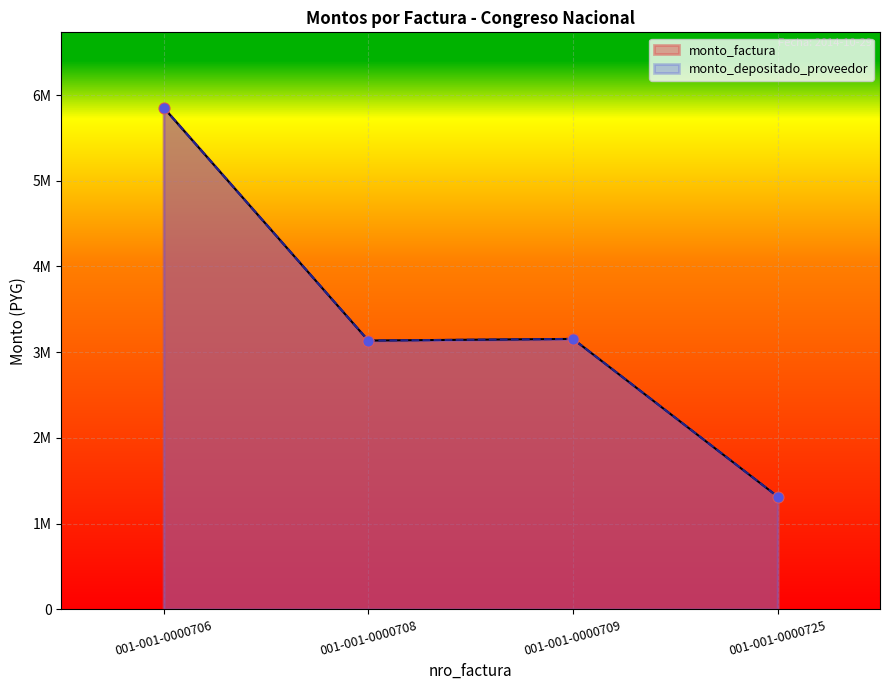

Which series reaches the maximum Y coordinate?

monto_factura